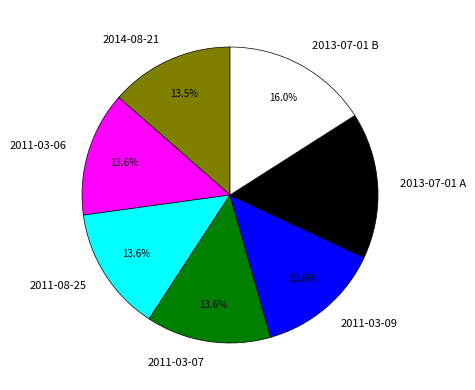

To the nearest percent, what portion does 2011-08-25 represent?

14%